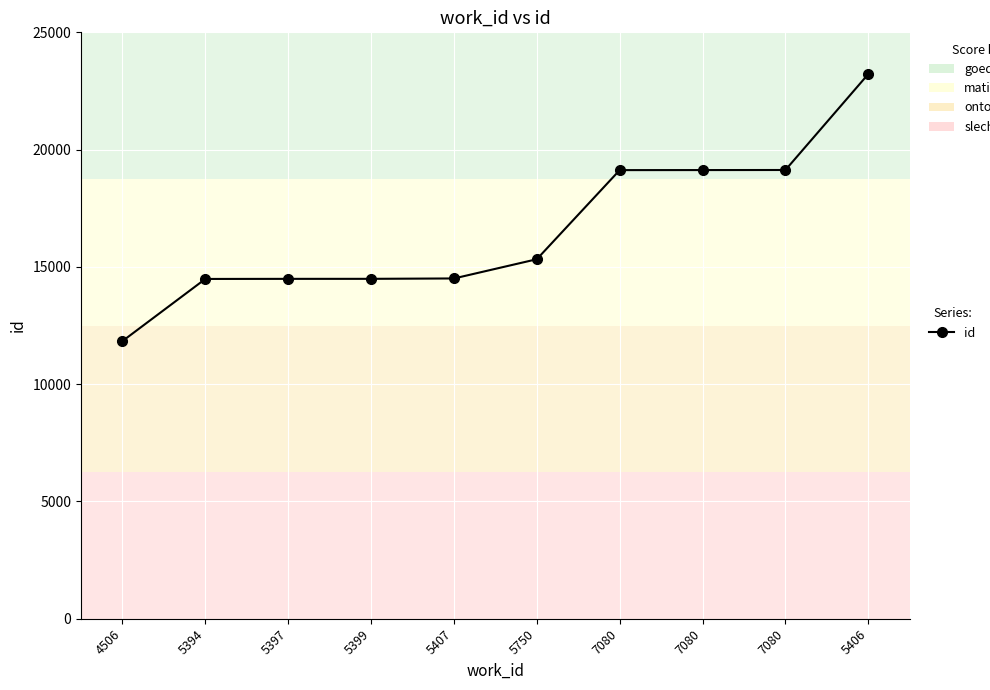

Is this an area chart (filled region under the line)?

No